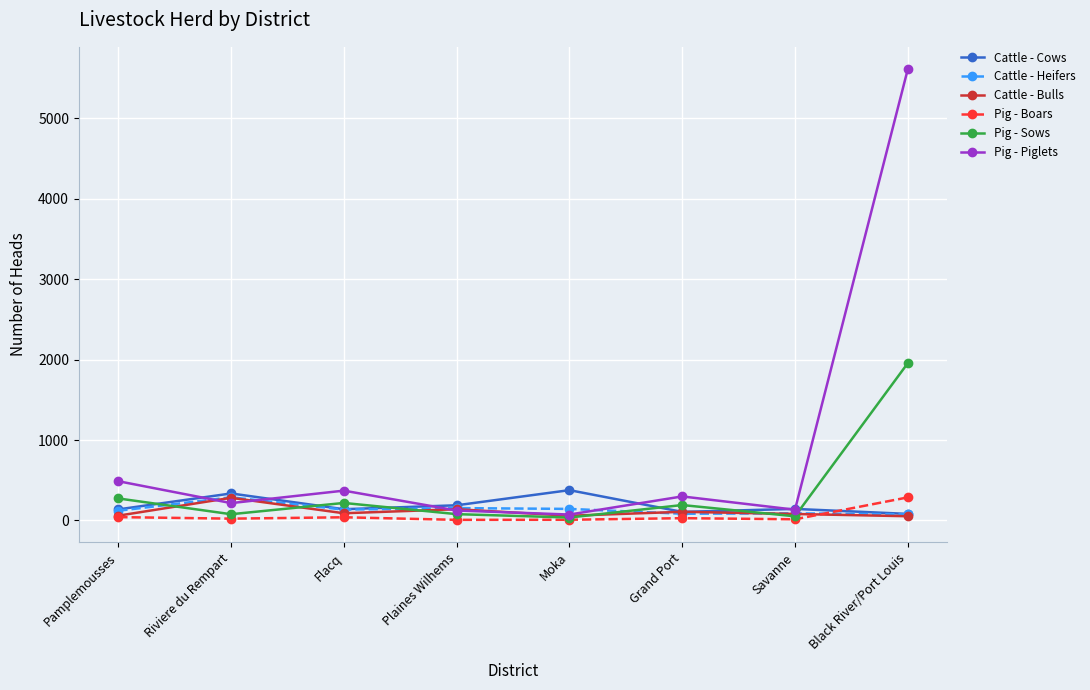

True or false: Pig - Boars has more than 0 points higher than both neighbors.

True